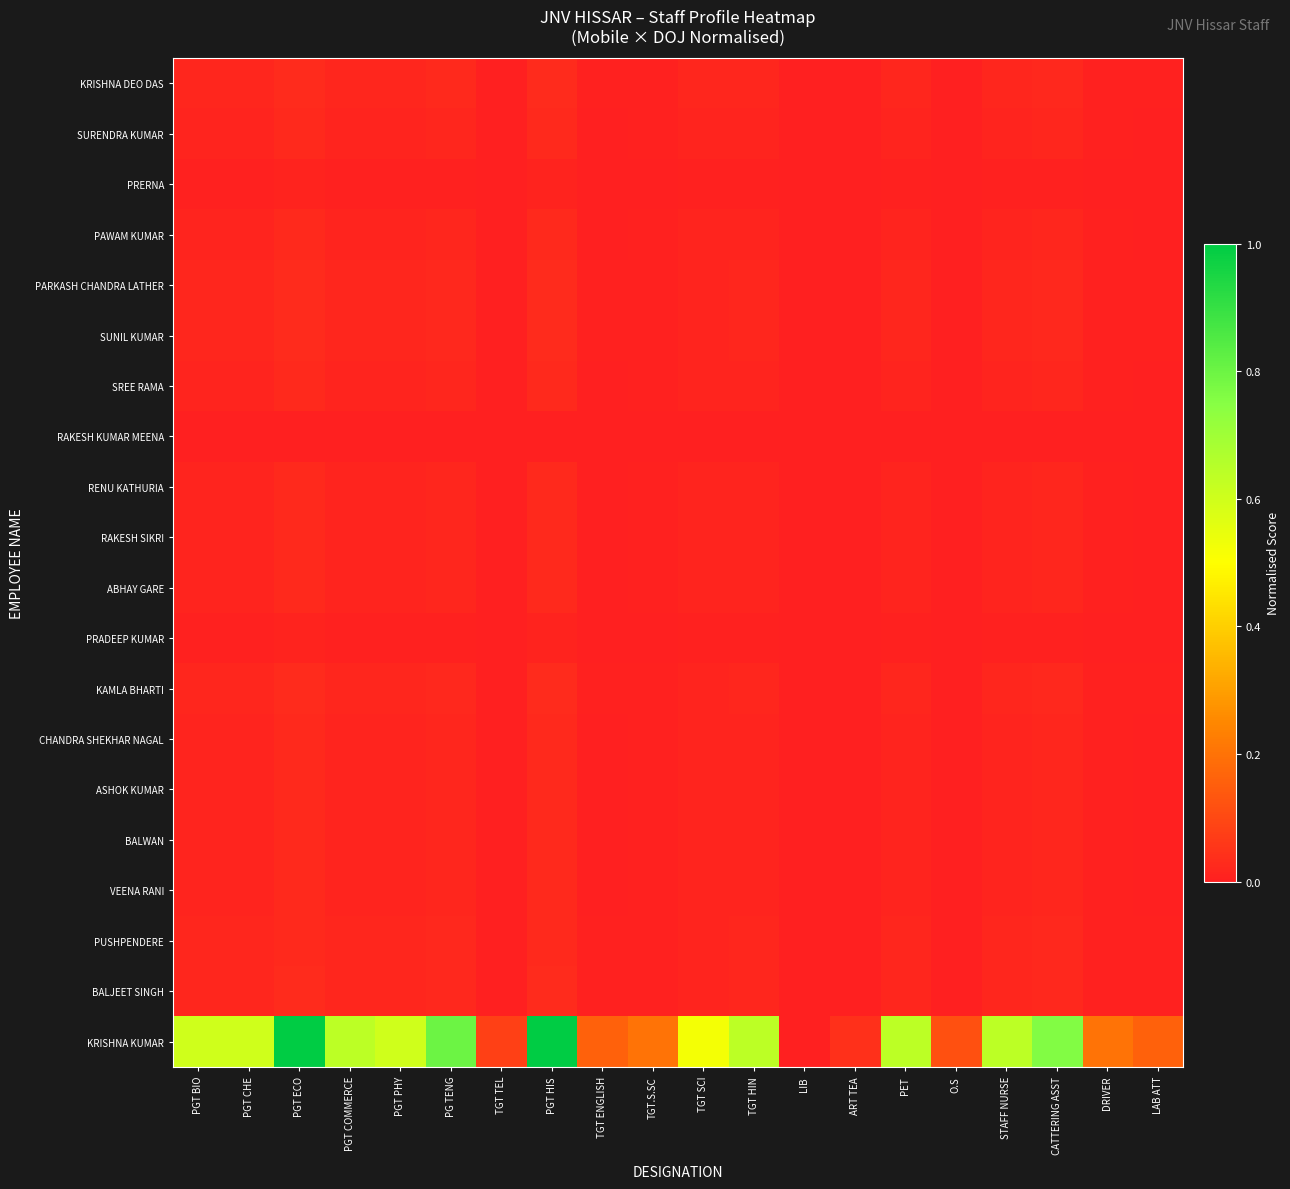

List the series in order of their peak value, highest first.

KRISHNA KUMAR, KRISHNA DEO DAS, KAMLA BHARTI, BALJEET SINGH, SUNIL KUMAR, PARKASH CHANDRA LATHER, PUSHPENDERE, SREE RAMA, VEENA RANI, PAWAM KUMAR, SURENDRA KUMAR, BALWAN, RAKESH SIKRI, CHANDRA SHEKHAR NAGAL, RENU KATHURIA, ASHOK KUMAR, ABHAY GARE, PRADEEP KUMAR, PRERNA, RAKESH KUMAR MEENA